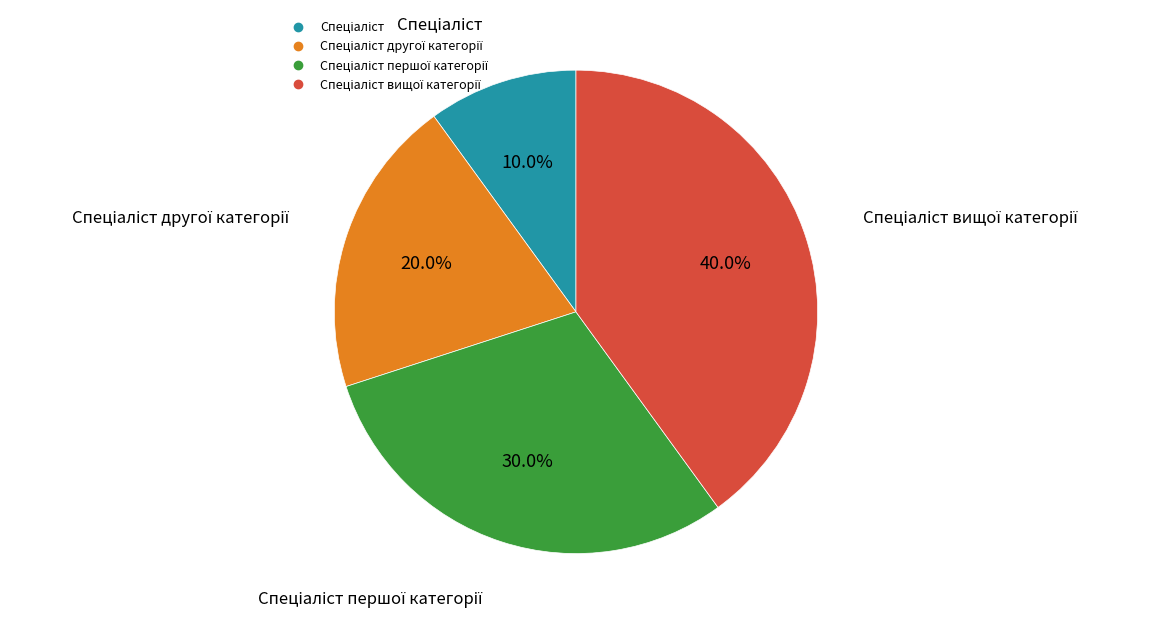

Is there a majority slice in this chart?

No